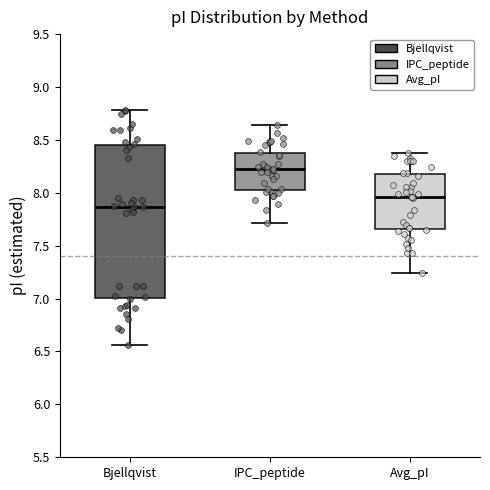

Where does the median line of the box for IPC_peptide sit on the y-axis? The values are not printed on the chart, so give them approximately, as read against the axis.

8.25